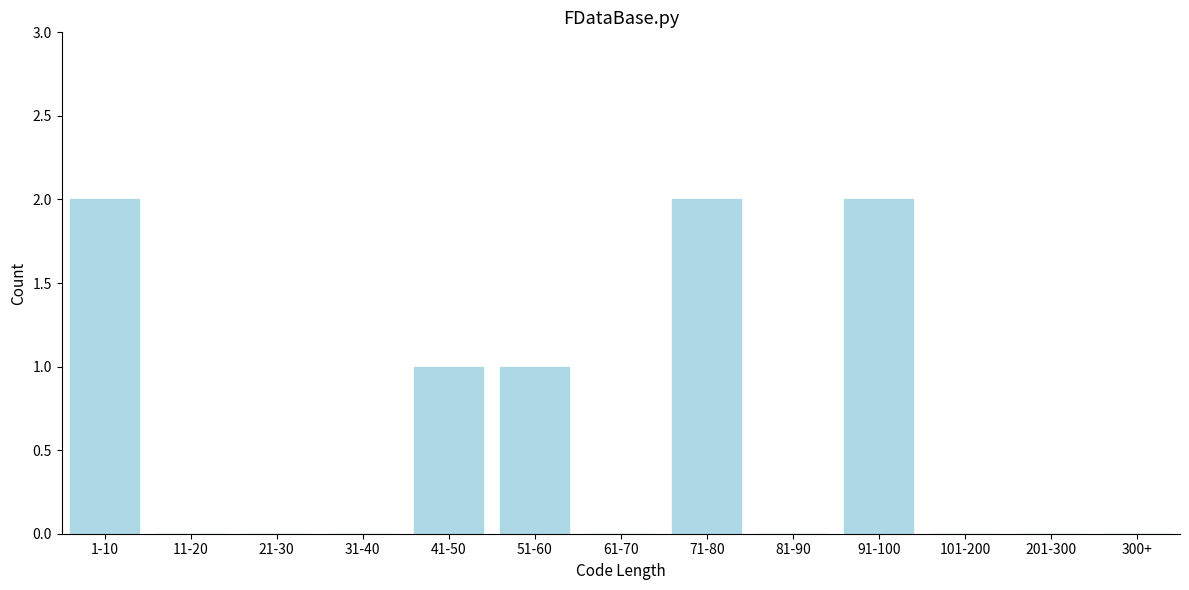

Reading left to right, extract all data points from this chart.

1-10=2	11-20=0	21-30=0	31-40=0	41-50=1	51-60=1	61-70=0	71-80=2	81-90=0	91-100=2	101-200=0	201-300=0	300+=0